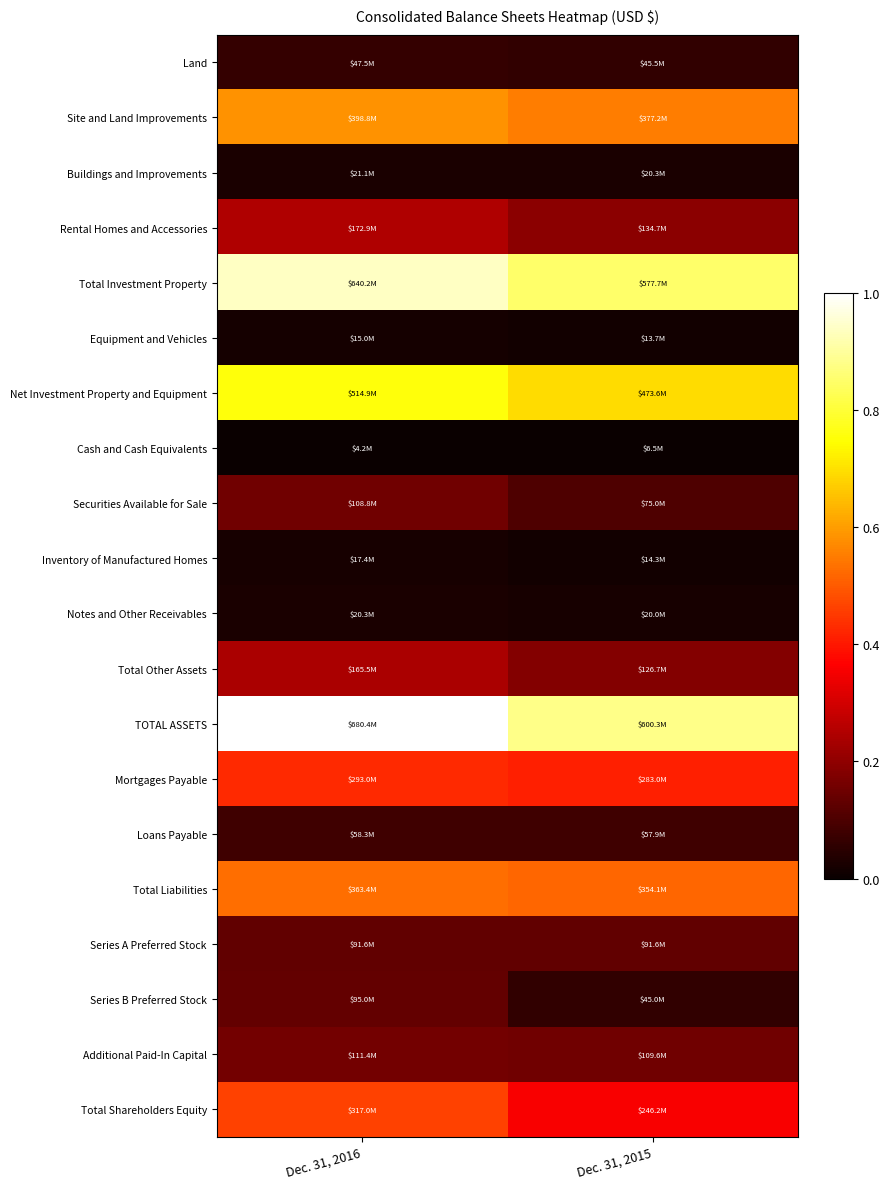

Reading right to left, transcribe all the data shown in this chart.

Land: Dec. 31, 2015=0.1	Dec. 31, 2016=0.1
Site and Land Improvements: Dec. 31, 2015=0.6	Dec. 31, 2016=0.6
Buildings and Improvements: Dec. 31, 2015=0.0	Dec. 31, 2016=0.0
Rental Homes and Accessories: Dec. 31, 2015=0.2	Dec. 31, 2016=0.2
Total Investment Property: Dec. 31, 2015=0.8	Dec. 31, 2016=0.9
Equipment and Vehicles: Dec. 31, 2015=0.0	Dec. 31, 2016=0.0
Net Investment Property and Equipment: Dec. 31, 2015=0.7	Dec. 31, 2016=0.8
Cash and Cash Equivalents: Dec. 31, 2015=0.0	Dec. 31, 2016=0.0
Securities Available for Sale: Dec. 31, 2015=0.1	Dec. 31, 2016=0.2
Inventory of Manufactured Homes: Dec. 31, 2015=0.0	Dec. 31, 2016=0.0
Notes and Other Receivables: Dec. 31, 2015=0.0	Dec. 31, 2016=0.0
Total Other Assets: Dec. 31, 2015=0.2	Dec. 31, 2016=0.2
TOTAL ASSETS: Dec. 31, 2015=0.9	Dec. 31, 2016=1.0
Mortgages Payable: Dec. 31, 2015=0.4	Dec. 31, 2016=0.4
Loans Payable: Dec. 31, 2015=0.1	Dec. 31, 2016=0.1
Total Liabilities: Dec. 31, 2015=0.5	Dec. 31, 2016=0.5
Series A Preferred Stock: Dec. 31, 2015=0.1	Dec. 31, 2016=0.1
Series B Preferred Stock: Dec. 31, 2015=0.1	Dec. 31, 2016=0.1
Additional Paid-In Capital: Dec. 31, 2015=0.2	Dec. 31, 2016=0.2
Total Shareholders Equity: Dec. 31, 2015=0.4	Dec. 31, 2016=0.5